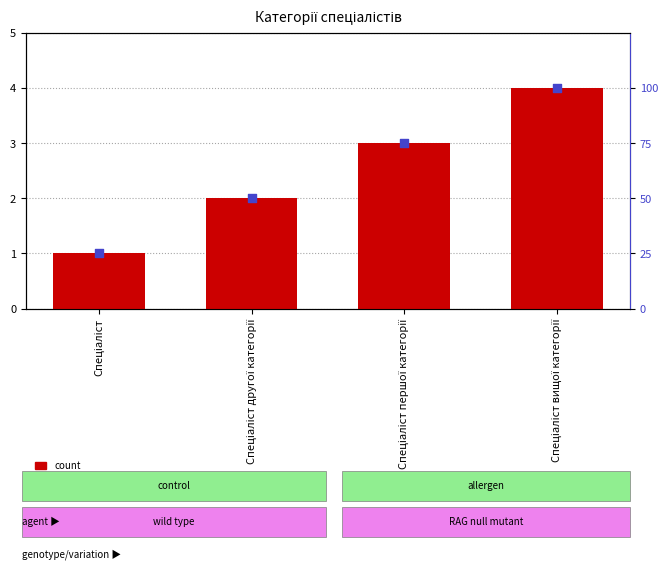

What are all the series names shown in the legend?

count, percentile rank within the sample